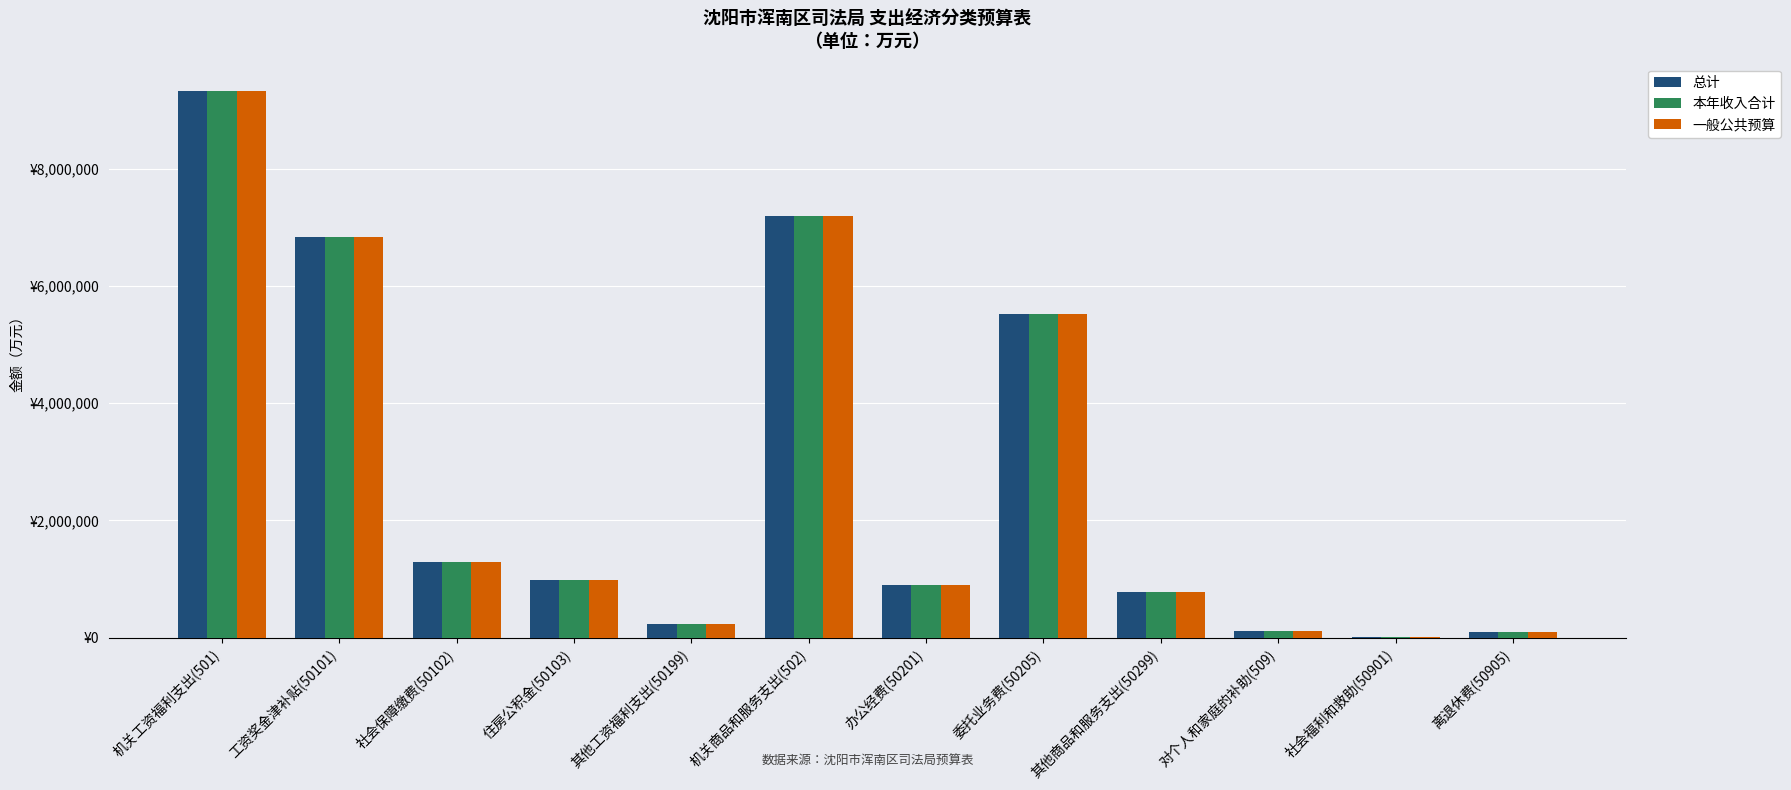

What is the value of the 一般公共预算 bar at the 10th from the left?

112200.0